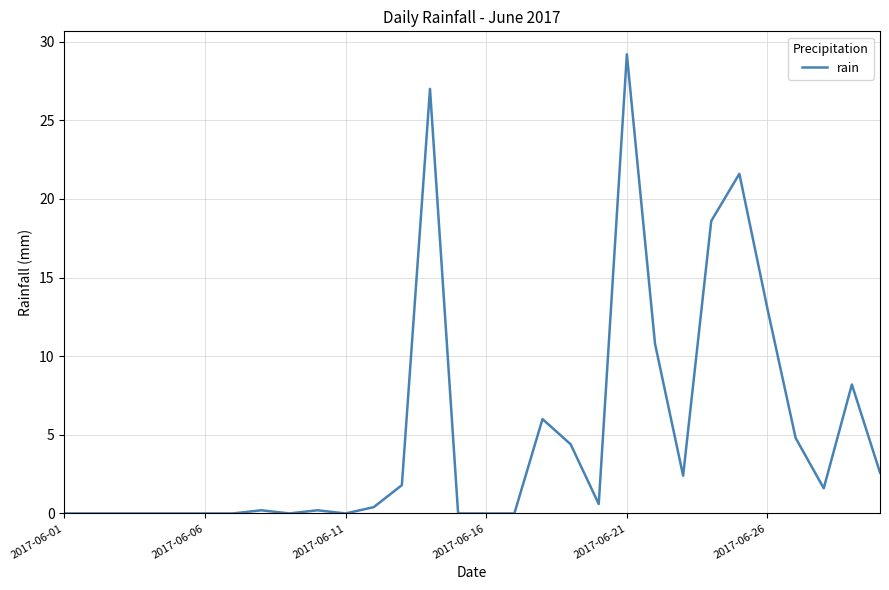

Count the number of data series in this chart.

1